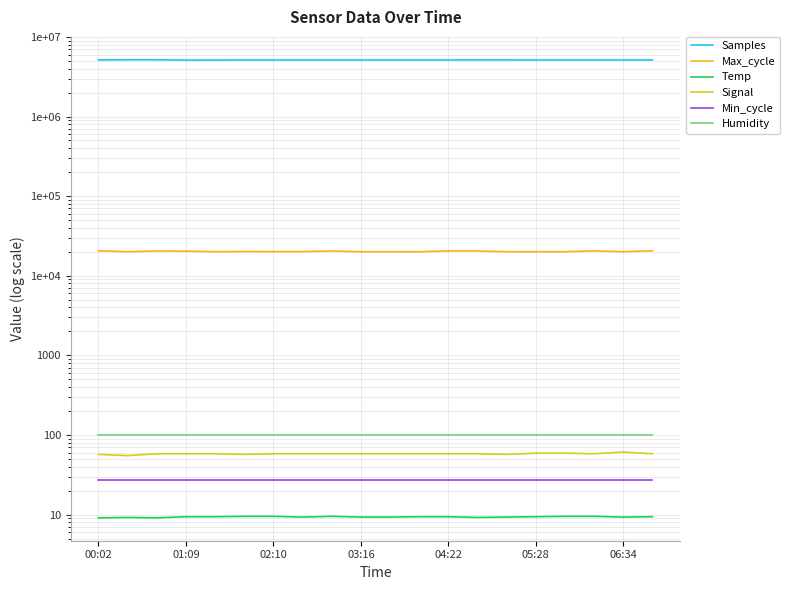

True or false: Min_cycle and Max_cycle cross at least once.

False